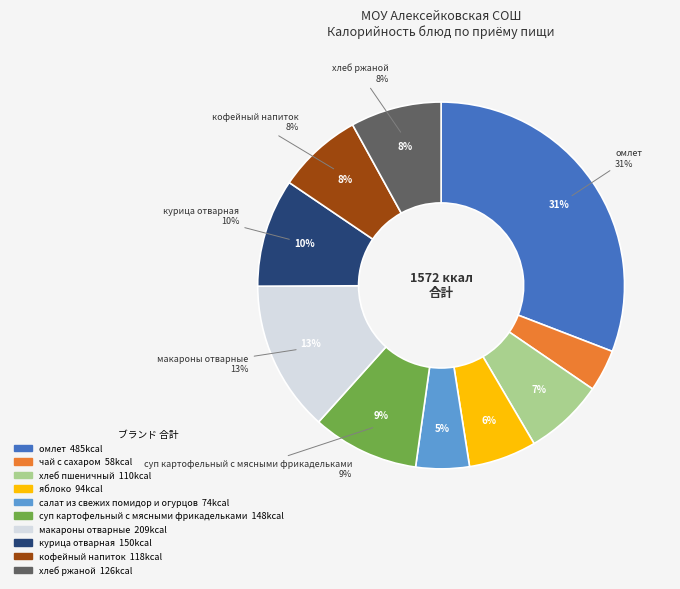

To the nearest percent, what is the difference between the суп картофельный с мясными фрикадельками and омлет slice percentages?

21%